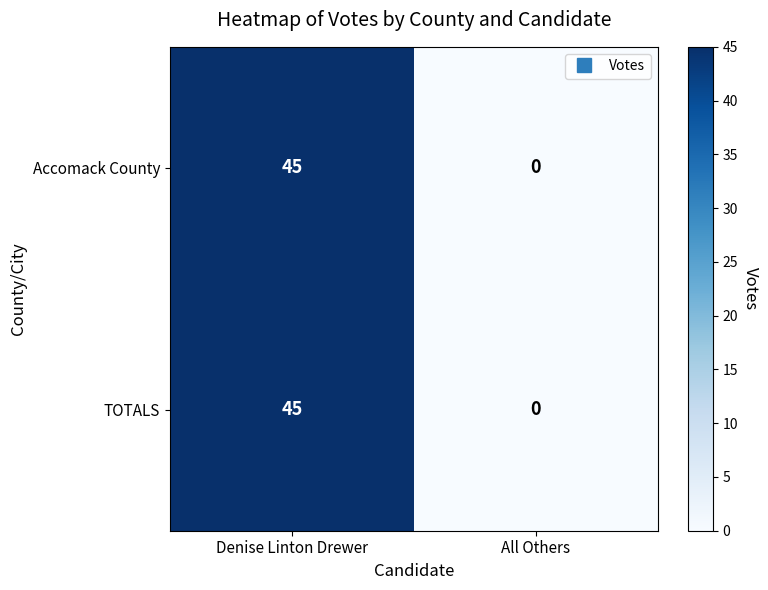

Reading right to left, extract all data points from this chart.

Accomack County: All Others=0	Denise Linton Drewer=45
TOTALS: All Others=0	Denise Linton Drewer=45